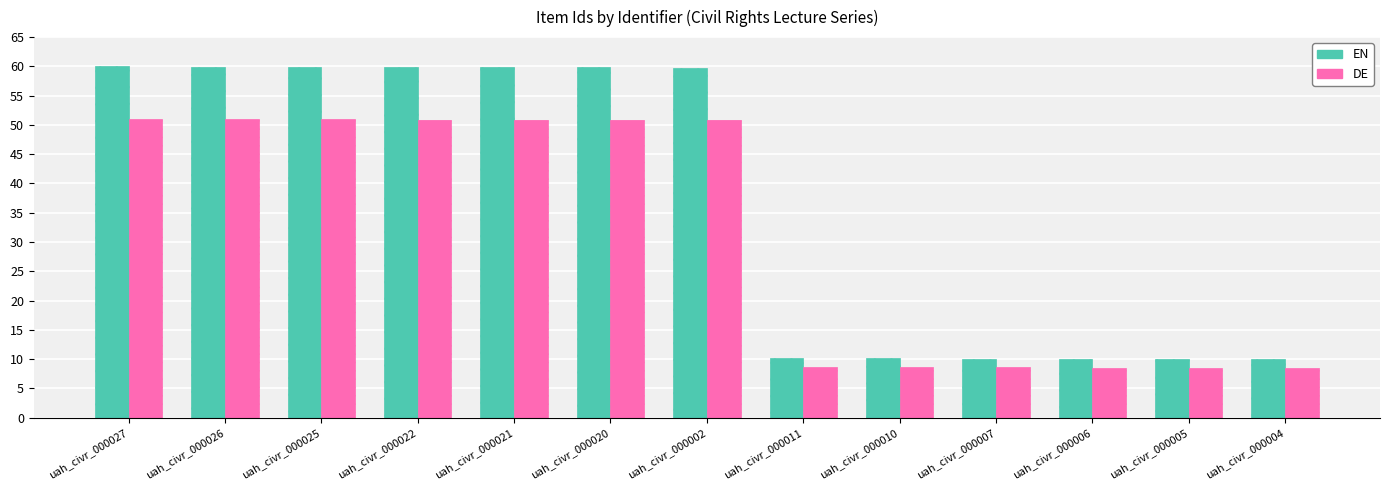

Where does the DE series first go above 50?

uah_civr_000027